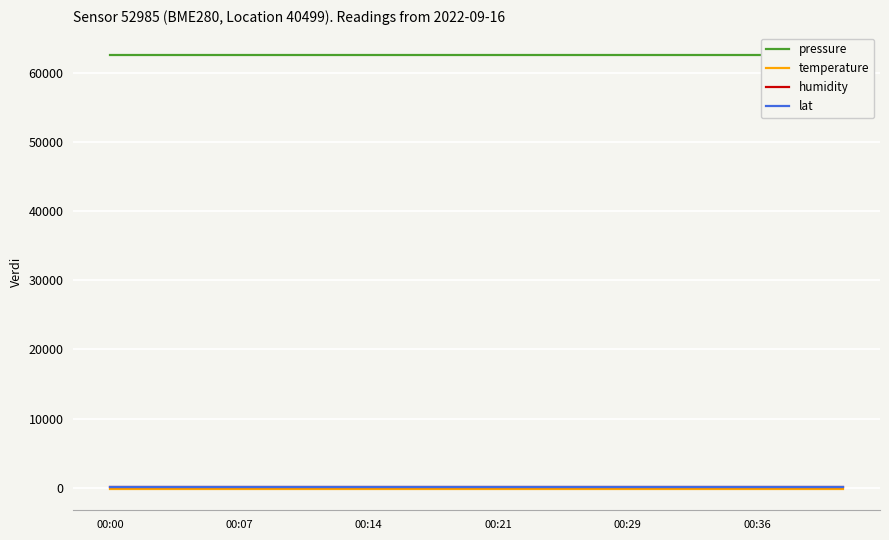

At which label is lat closest to 47?

00:00